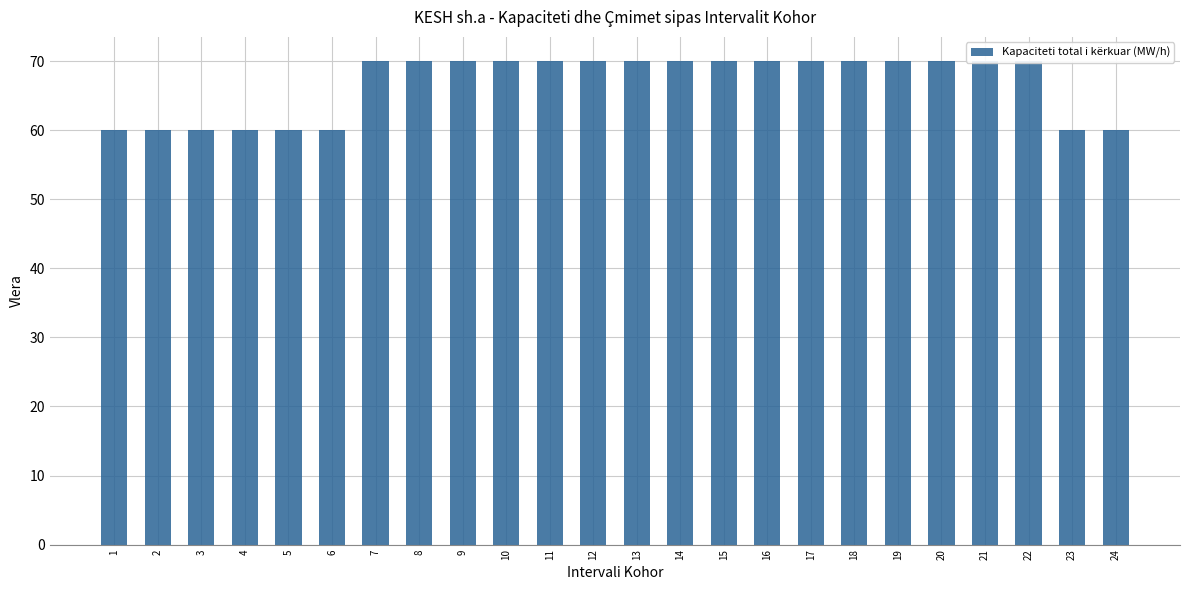

List the labels in order of value, largest first.

7, 8, 9, 10, 11, 12, 13, 14, 15, 16, 17, 18, 19, 20, 21, 22, 1, 2, 3, 4, 5, 6, 23, 24